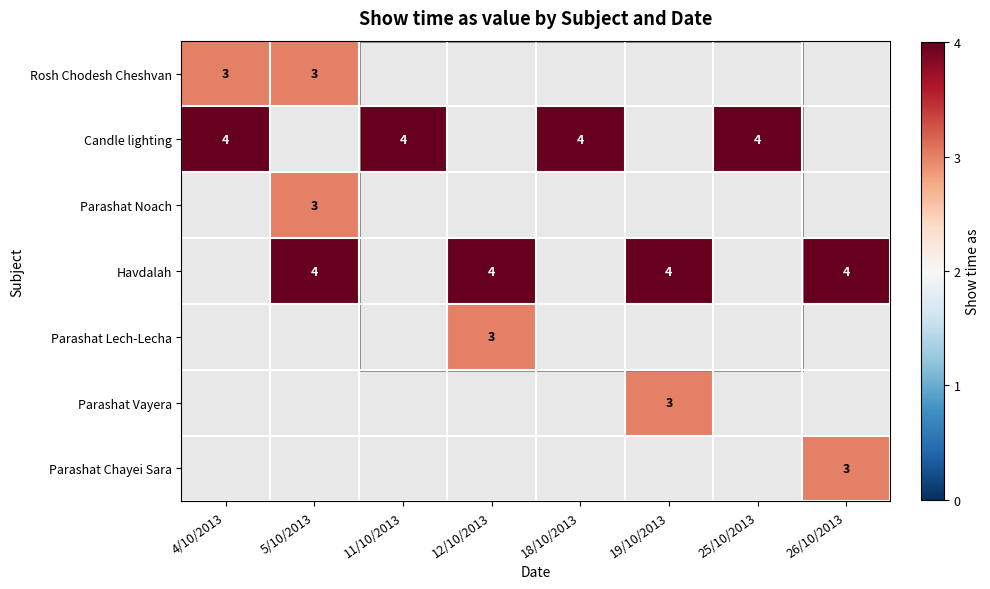

Is it true that Rosh Chodesh Cheshvan equals 1 at 4/10/2013?

False